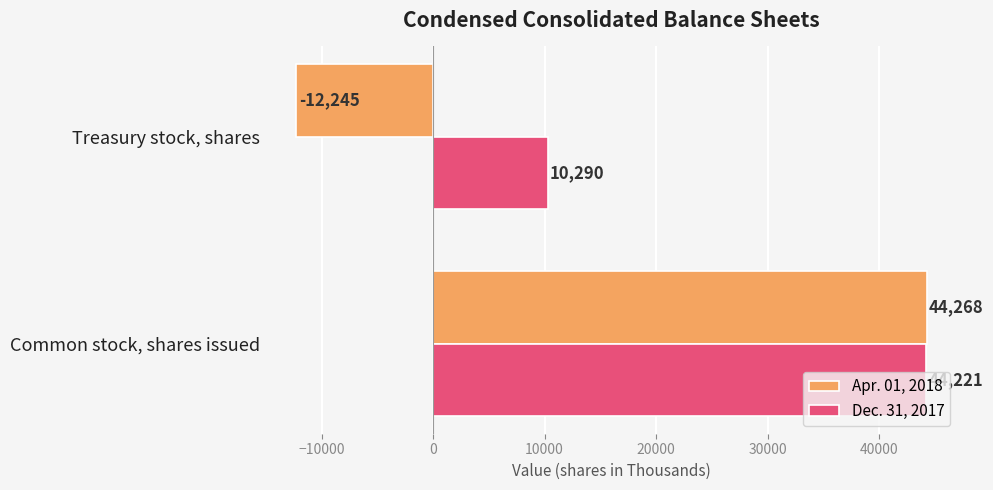

What is the minimum value shown in the chart?

-12245